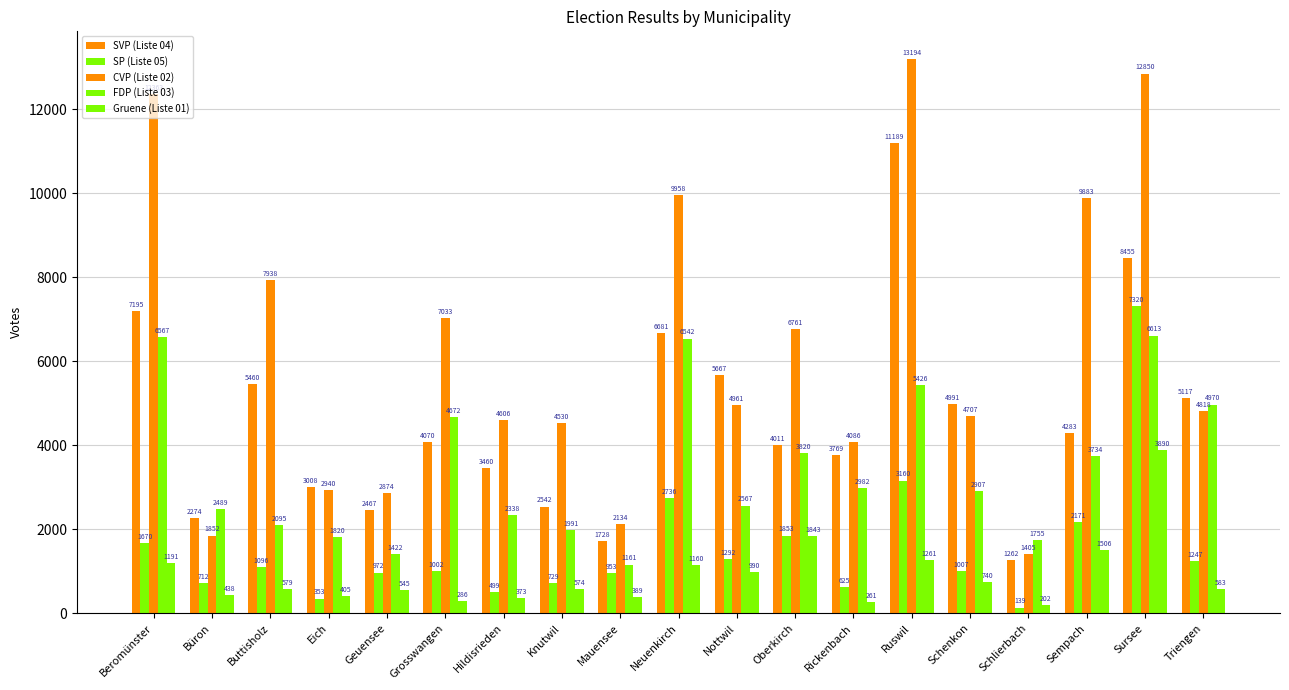

What is the label of the 1st bar from the right?

Triengen